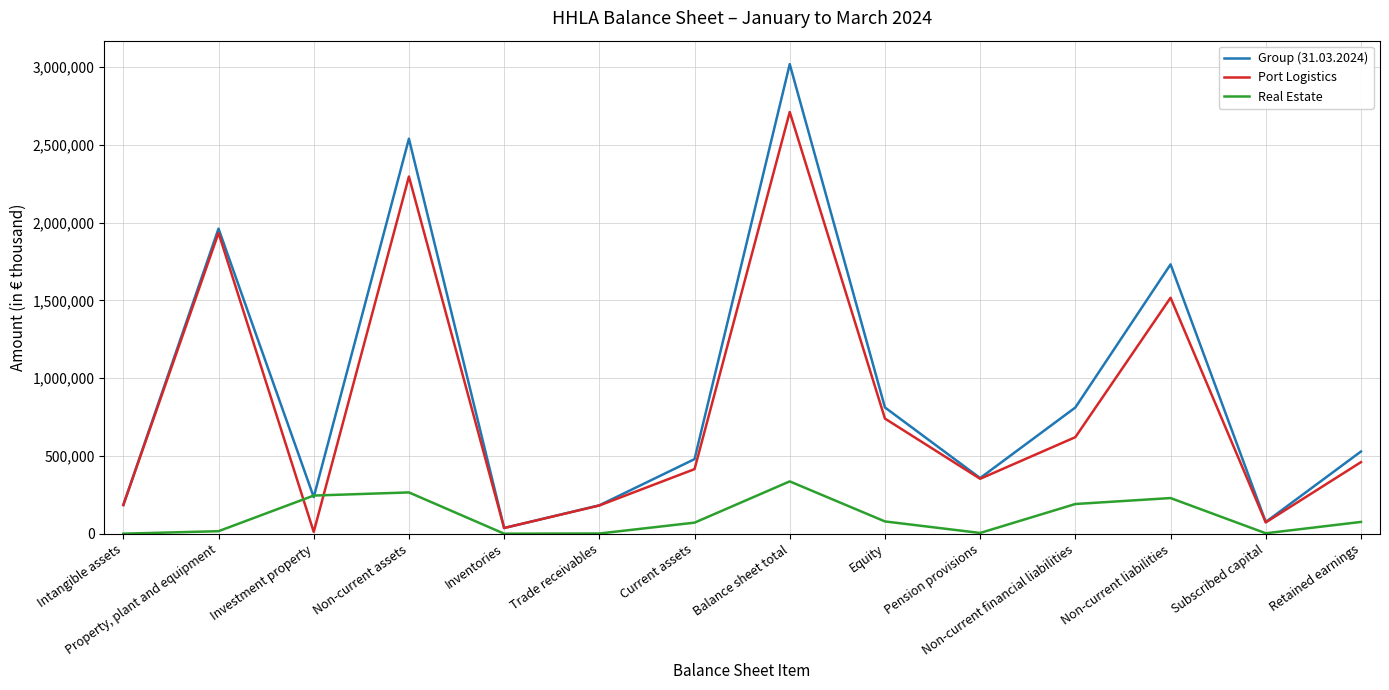

True or false: Real Estate and Port Logistics cross at least once.

True